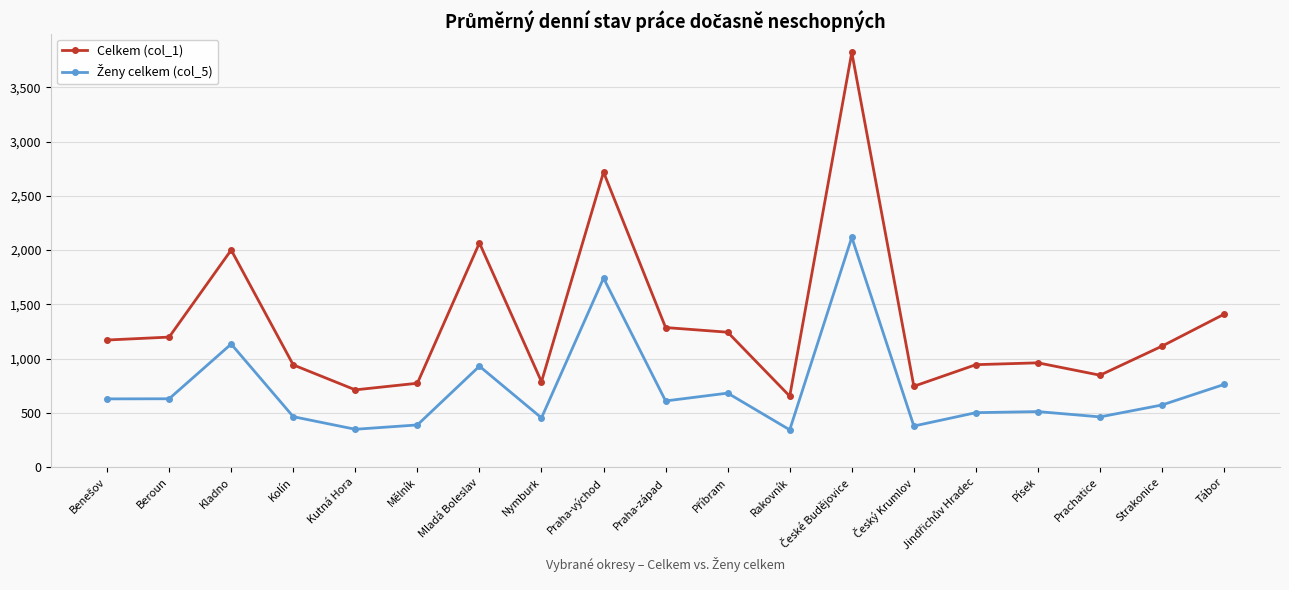

What is the label of the 10th point from the right?

Praha-západ